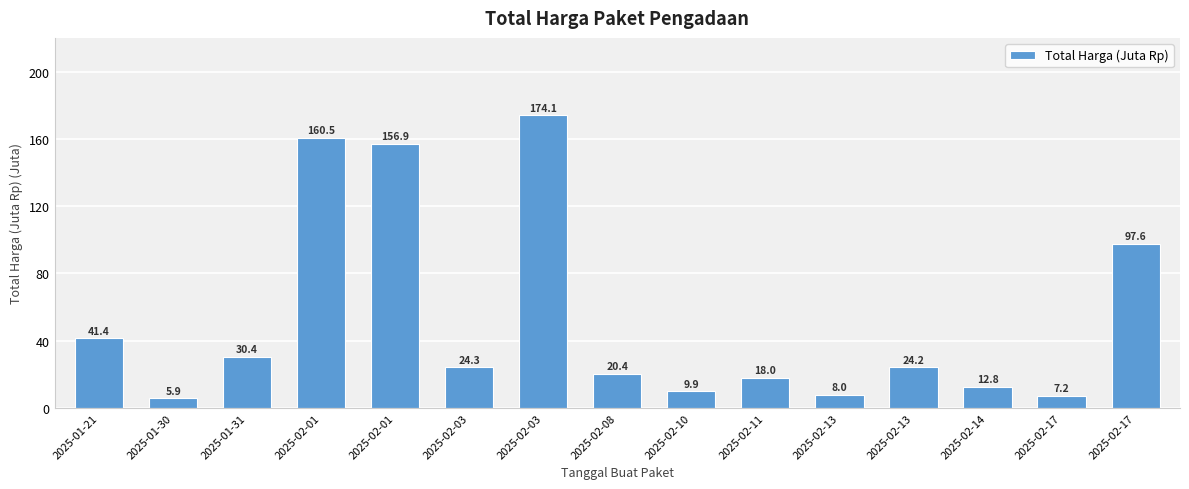

What is the sum of all values?

791530000